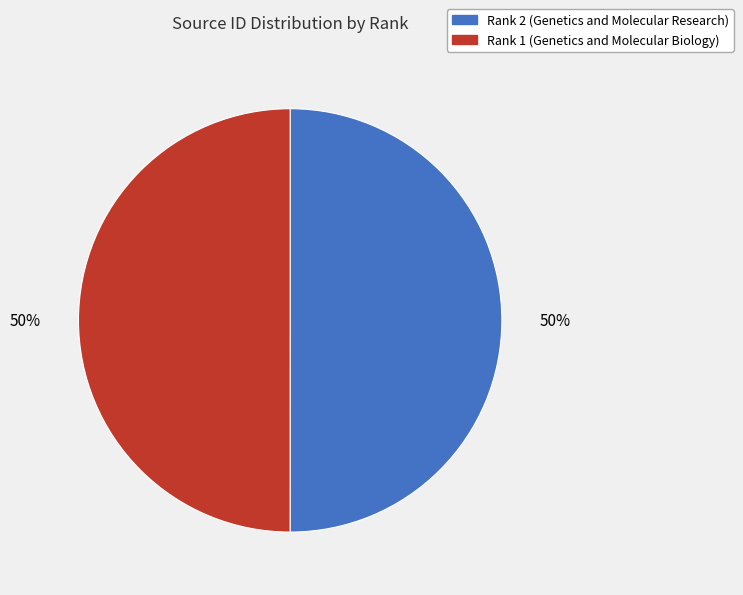

How many segments does this pie chart have?

2